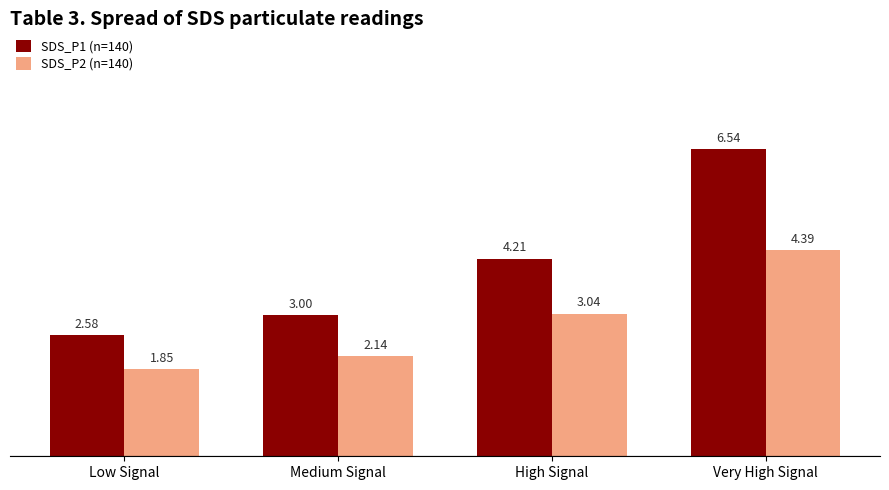

Rank the series by their maximum value, from highest to lowest.

SDS_P1 (n=140), SDS_P2 (n=140)